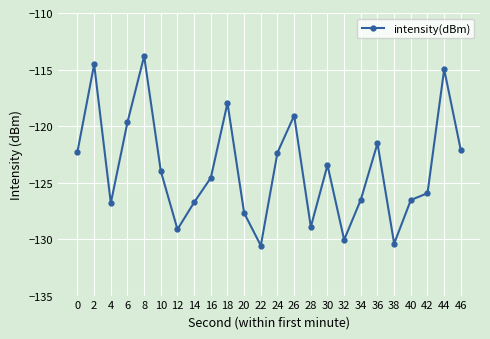

The value at 6 is -119.7. True or false?

True